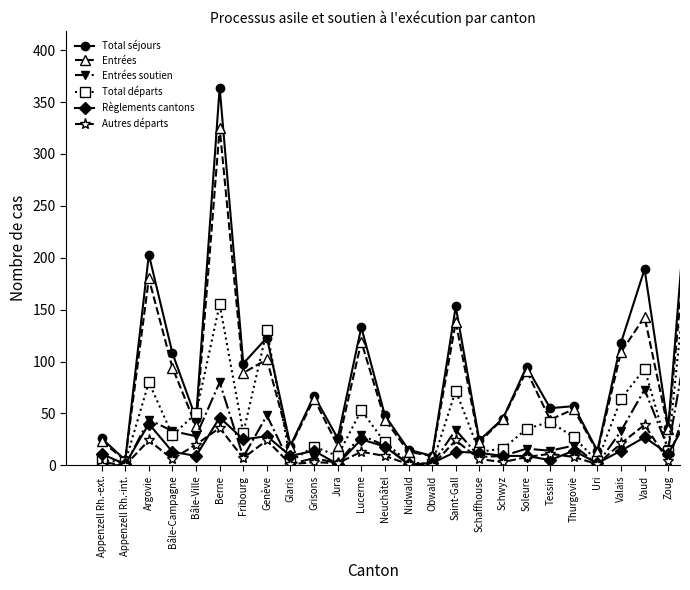

Which series has the largest range (max minus min)?

Total séjours